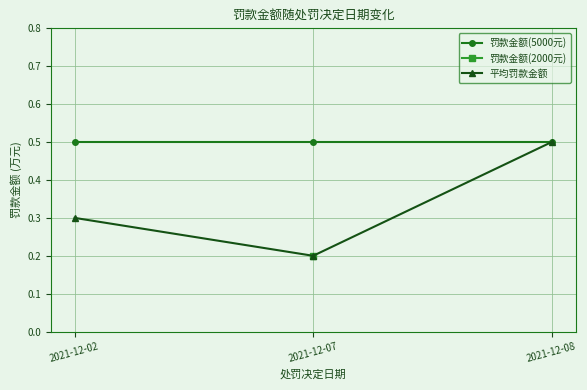

At which category does the chart reach its minimum across all series?

2021-12-07